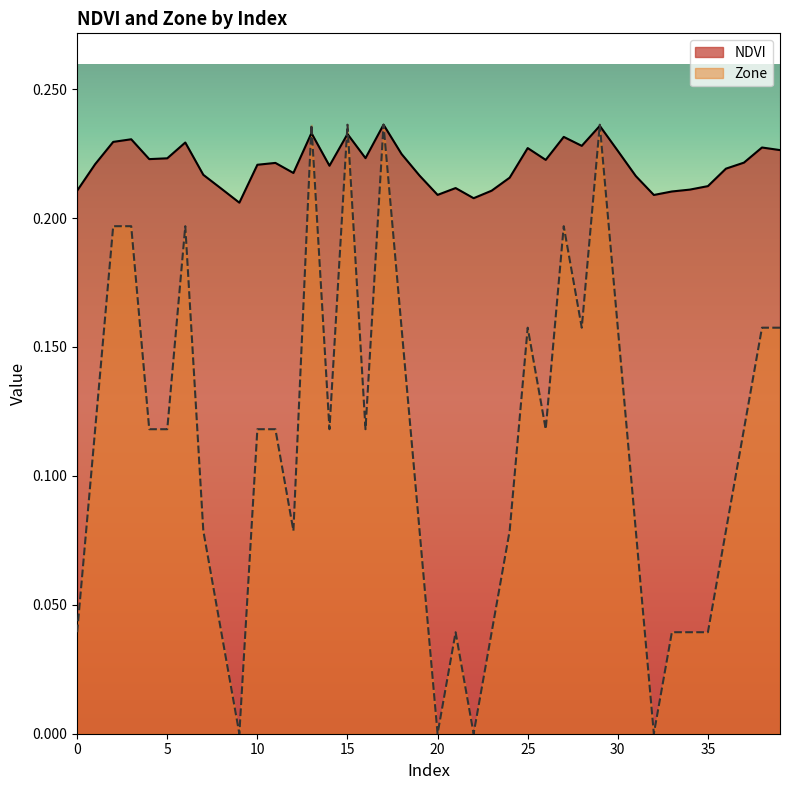

Reading left to right, list all the values displayed in this chart.

NDVI: 0.2	0.2	0.2	0.2	0.2	0.2	0.2	0.2	0.2	0.2	0.2	0.2	0.2	0.2	0.2	0.2	0.2	0.2	0.2	0.2	0.2	0.2	0.2	0.2	0.2	0.2	0.2	0.2	0.2	0.2	0.2	0.2	0.2	0.2	0.2	0.2	0.2	0.2	0.2	0.2
Zone: 0.0	0.1	0.2	0.2	0.1	0.1	0.2	0.1	0.0	0.0	0.1	0.1	0.1	0.2	0.1	0.2	0.1	0.2	0.2	0.1	0.0	0.0	0.0	0.0	0.1	0.2	0.1	0.2	0.2	0.2	0.2	0.1	0.0	0.0	0.0	0.0	0.1	0.1	0.2	0.2